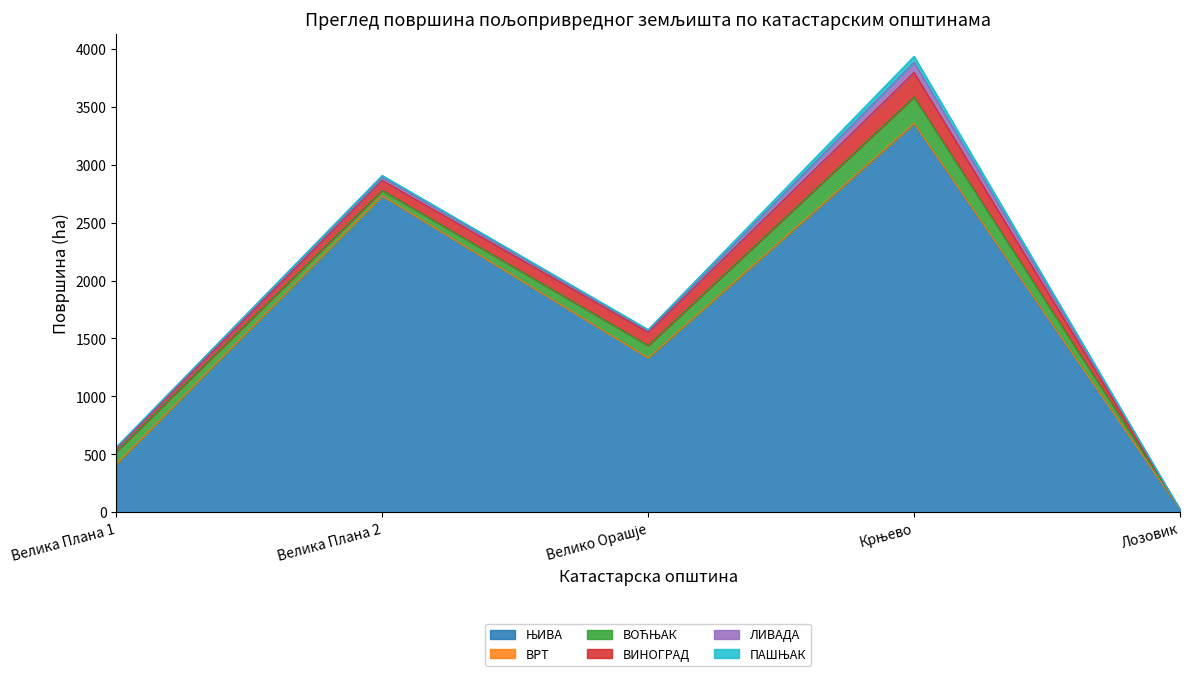

What are all the series names shown in the legend?

ЊИВА, ВРТ, ВОЋЊАК, ВИНОГРАД, ЛИВАДА, ПАШЊАК